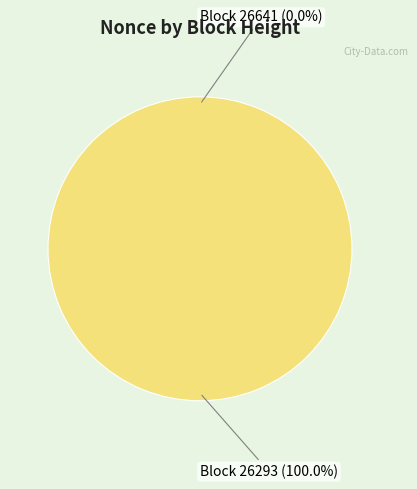

Which category has the biggest portion of the pie?

26293